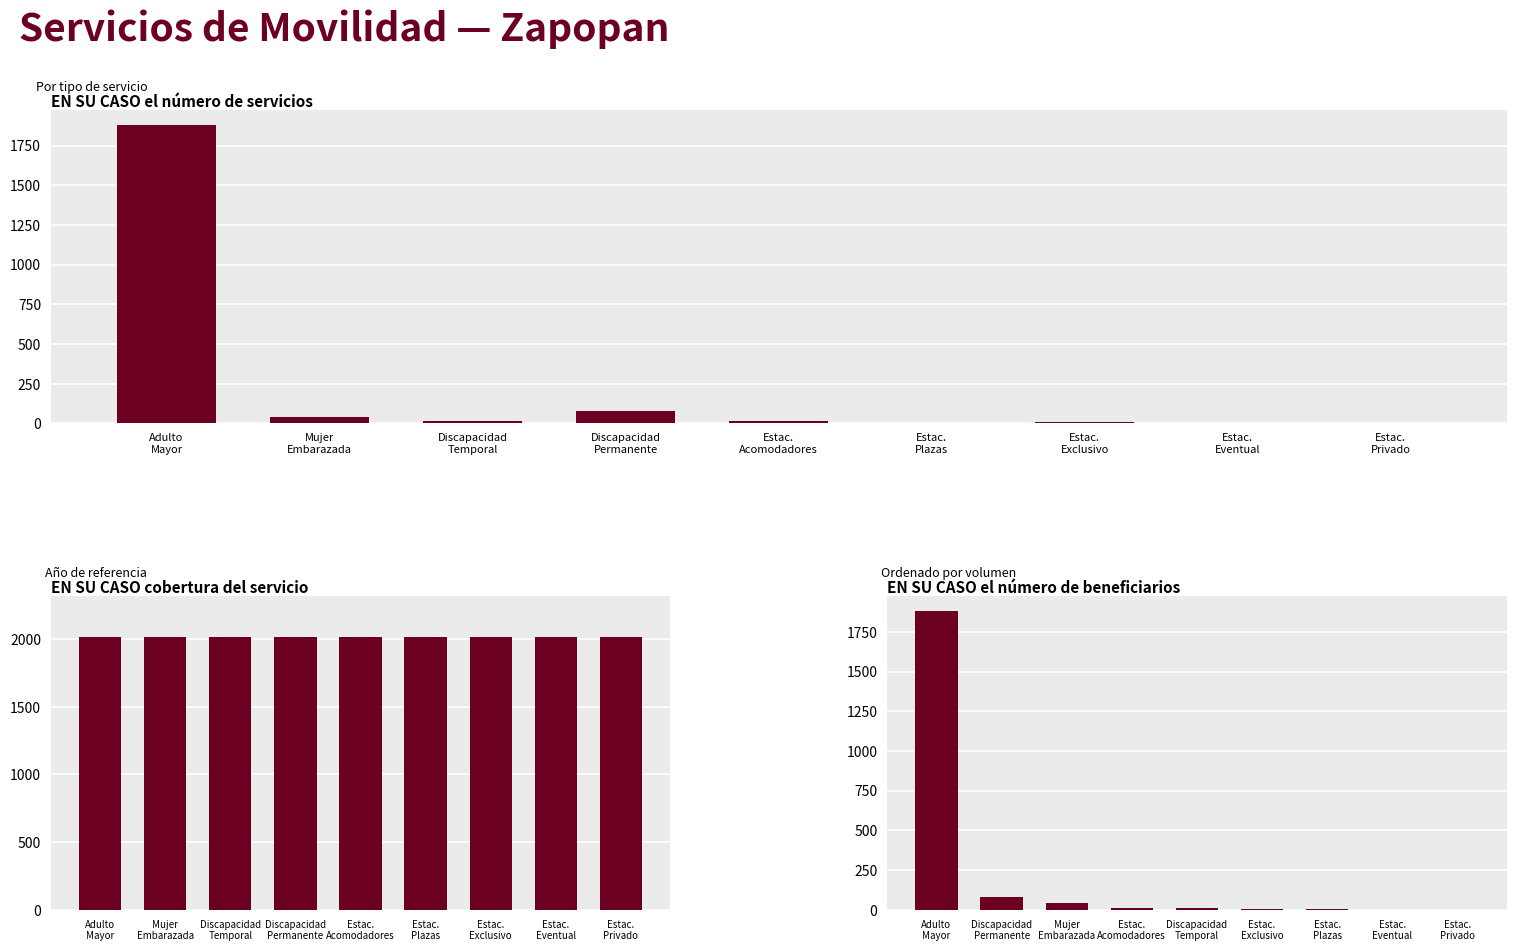

What are all the series names shown in the legend?

EN SU CASO el número de servicios, EN SU CASO cobertura del servicio, Número de beneficiarios